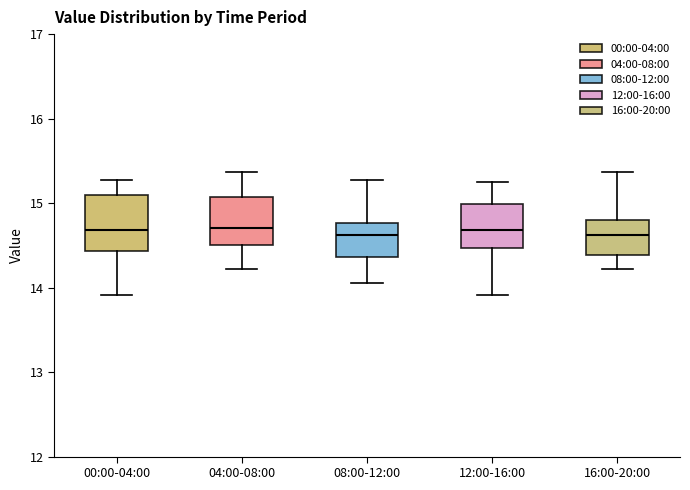

Reading left to right, transcribe this box plot: for each box, give where its median line is, the range the box spans, and where its two whiskers end, as read against the y-axis. The values are not printed on the chart, so give them approximately, as read against the axis.

00:00-04:00: median 14.7, box 14.4 to 15.1, whiskers 13.9 to 15.3
04:00-08:00: median 14.7, box 14.5 to 15.1, whiskers 14.2 to 15.4
08:00-12:00: median 14.6, box 14.4 to 14.8, whiskers 14.1 to 15.3
12:00-16:00: median 14.7, box 14.5 to 15.0, whiskers 13.9 to 15.3
16:00-20:00: median 14.6, box 14.4 to 14.8, whiskers 14.2 to 15.4